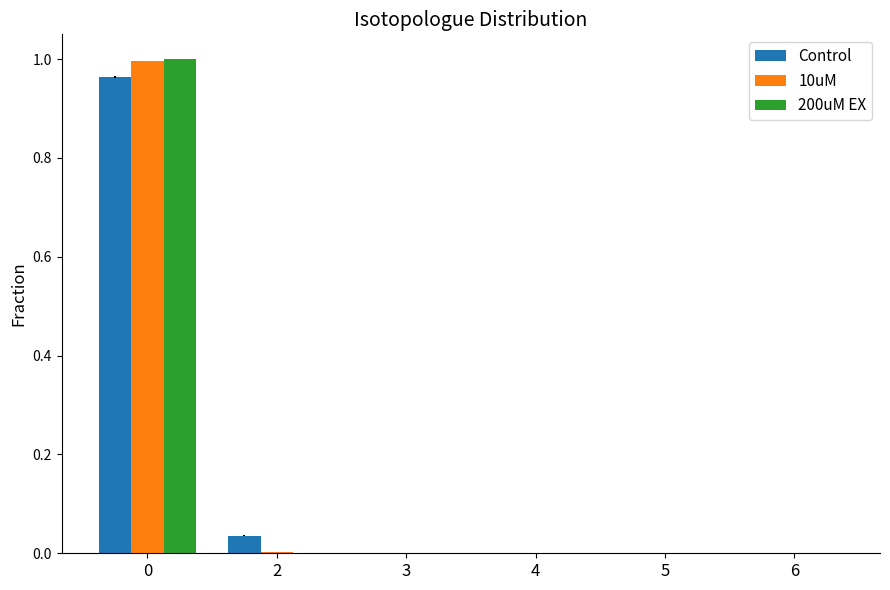

Is the value of 10uM at 0 greater than the value of 200uM EX at 4?

Yes